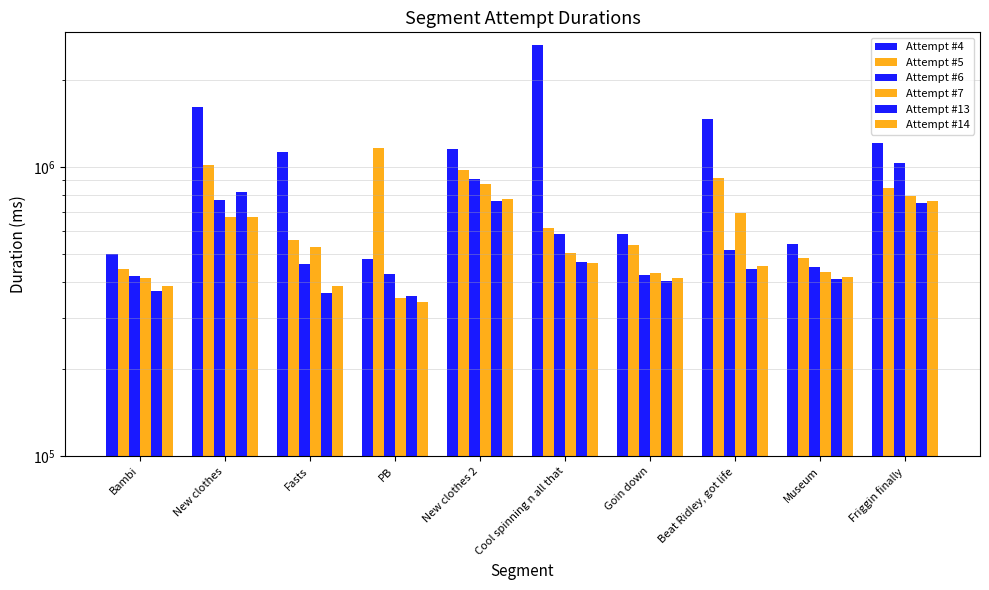

Between Fasts and Beat Ridley, got life, which is larger?

Beat Ridley, got life